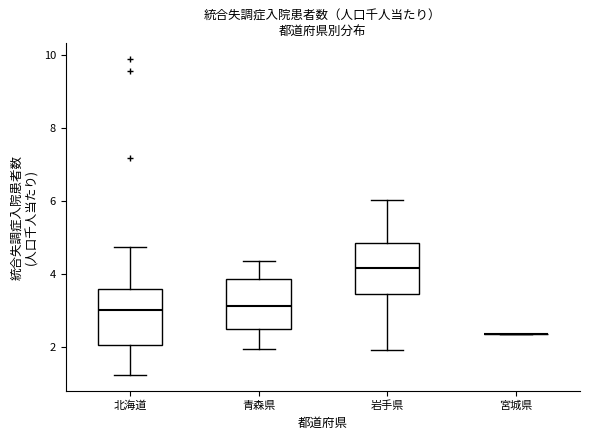

Reading left to right, read every box against the y-axis: the position of its median line, the range the box covers, and the ends of its whiskers. The values are not printed on the chart, so give them approximately, as read against the axis.

北海道: median 3.0, box 2.0 to 3.6, whiskers 1.2 to 4.8
青森県: median 3.2, box 2.4 to 3.8, whiskers 2.0 to 4.4
岩手県: median 4.2, box 3.4 to 4.8, whiskers 2.0 to 6.0
宮城県: box collapsed to a line at 2.4, whiskers 2.4 to 2.4